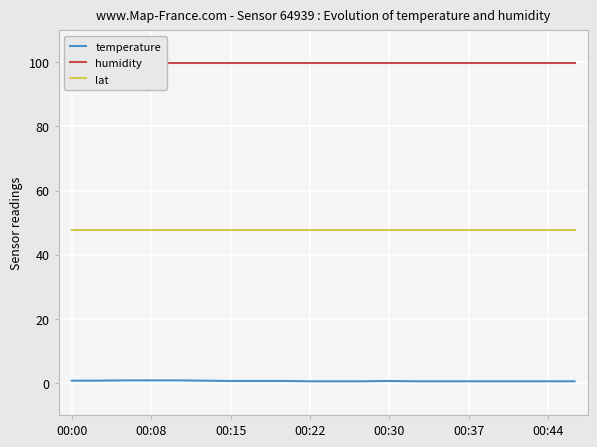

What are all the series names shown in the legend?

temperature, humidity, lat